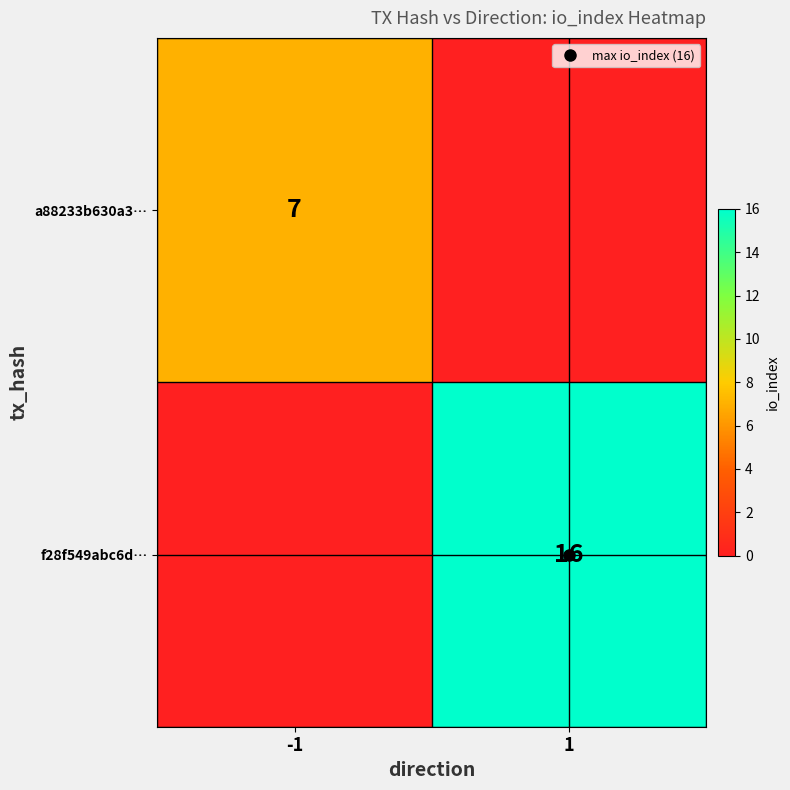

Which series has the largest total across all categories?

f28f549abc6d…